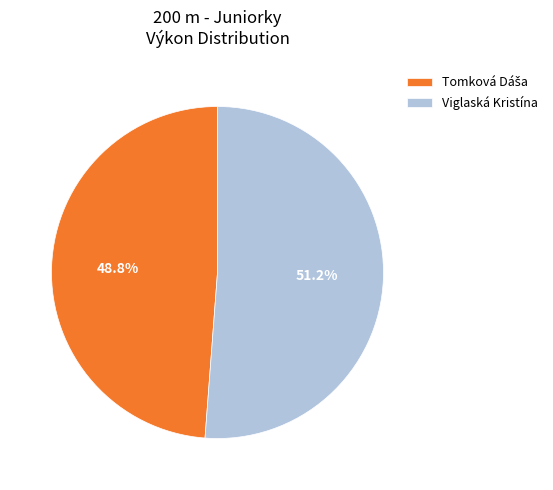

Count the number of slices in the pie.

2